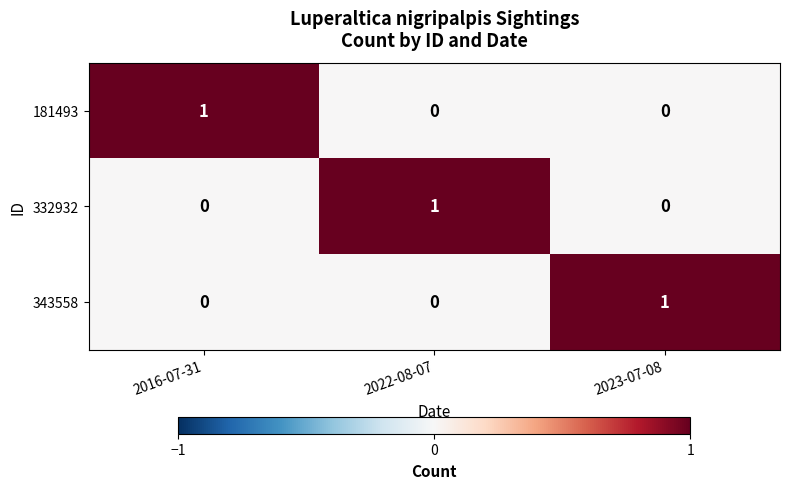

Count the 332932 values in the range 0 to 1.

3